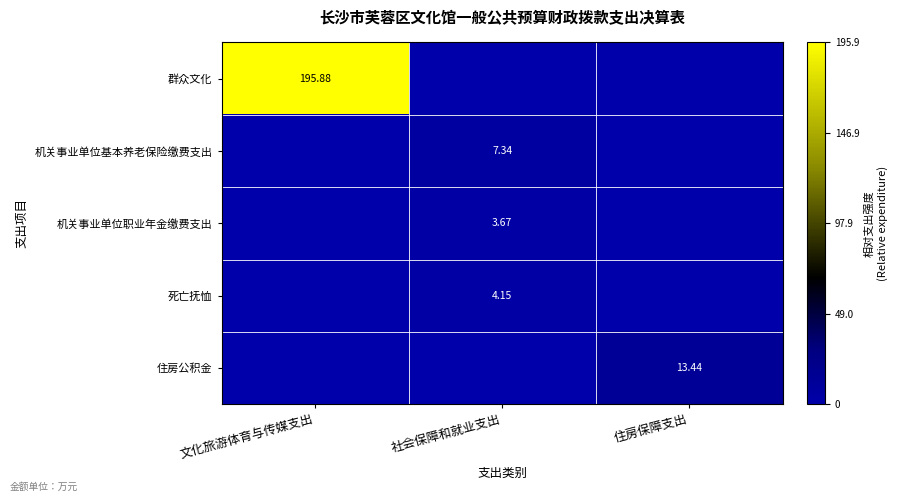

How many series are shown in this chart?

5